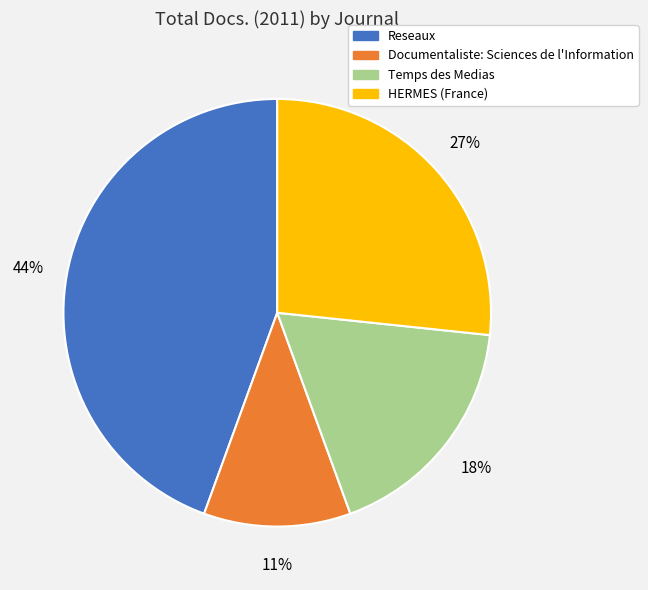

Count the number of slices in the pie.

4